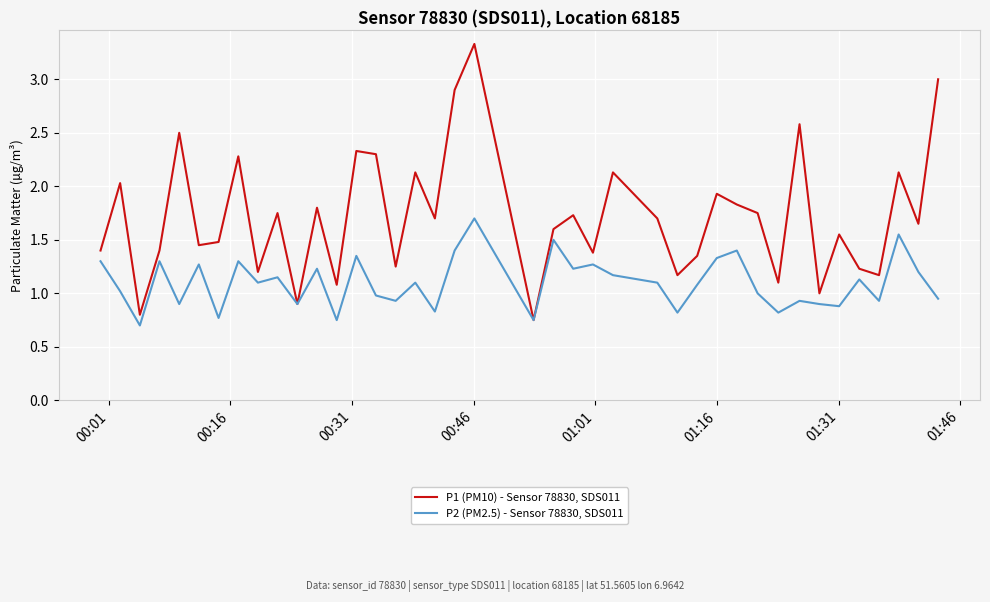

Which series has the largest total across all categories?

P1 (PM10) - Sensor 78830, SDS011